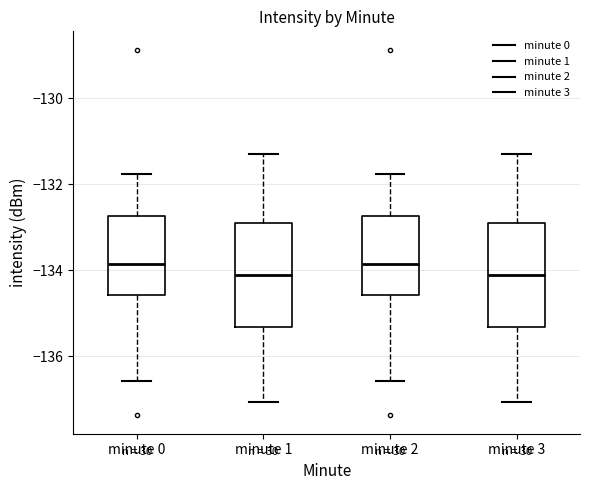

Reading left to right, read every box against the y-axis: the position of its median line, the range the box covers, and the ends of its whiskers. The values are not printed on the chart, so give them approximately, as read against the axis.

minute 0: median -133.8, box -134.6 to -132.8, whiskers -136.6 to -131.8
minute 1: median -134.2, box -135.4 to -132.8, whiskers -137.0 to -131.2
minute 2: median -133.8, box -134.6 to -132.8, whiskers -136.6 to -131.8
minute 3: median -134.2, box -135.4 to -132.8, whiskers -137.0 to -131.2